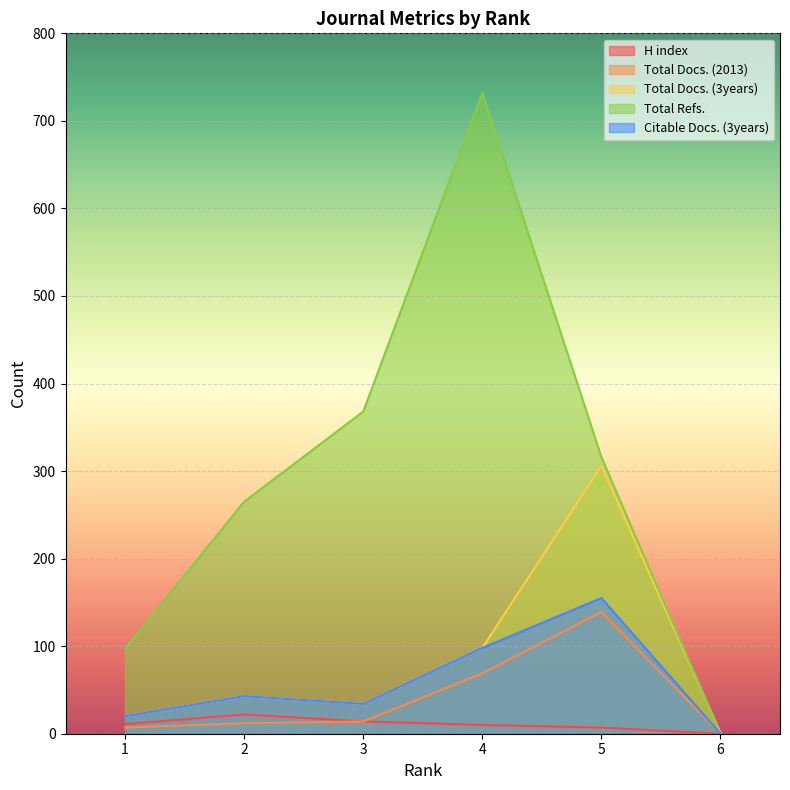

Which series has the largest total across all categories?

Total Refs.